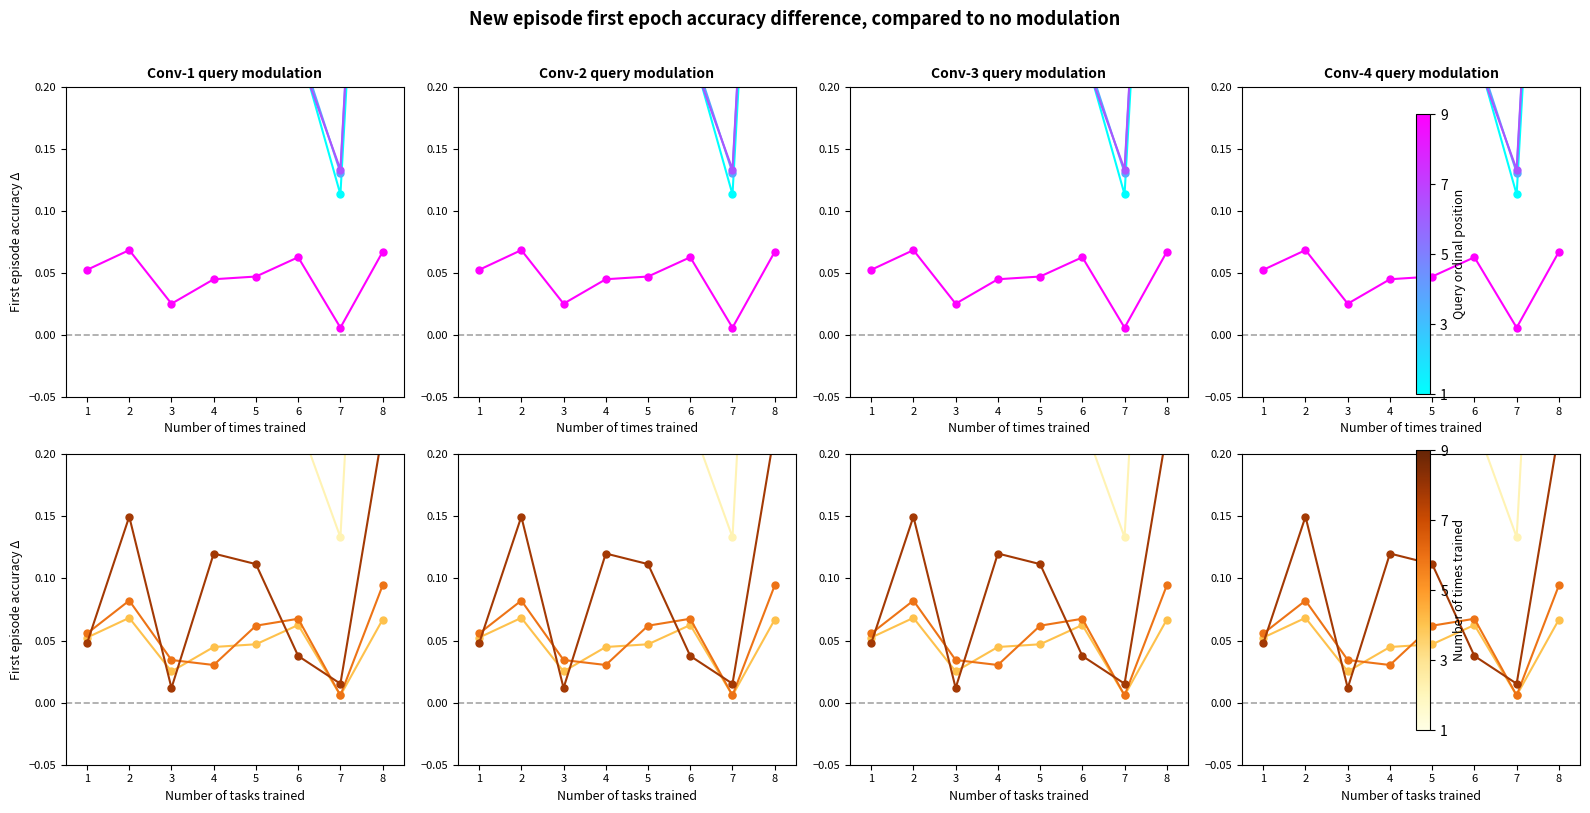

True or false: DEP_AMOR_2018 has more than 1 points higher than both neighbors.

True